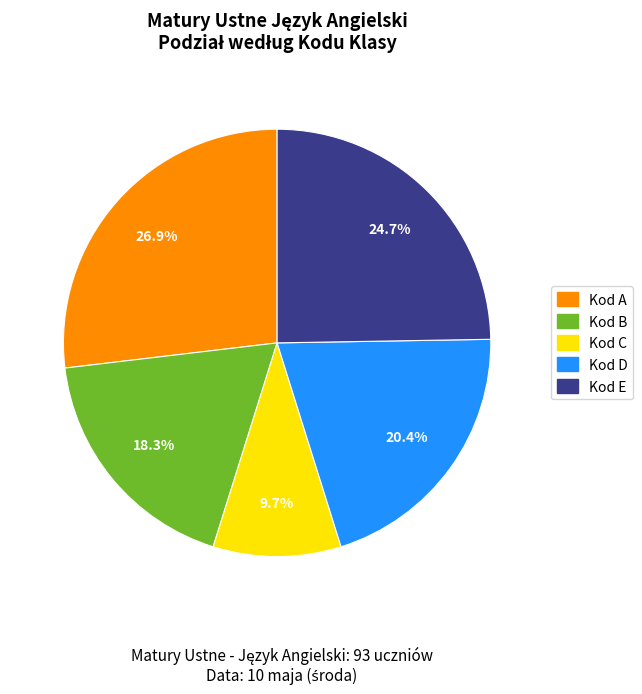

Does any single category account for the majority?

No